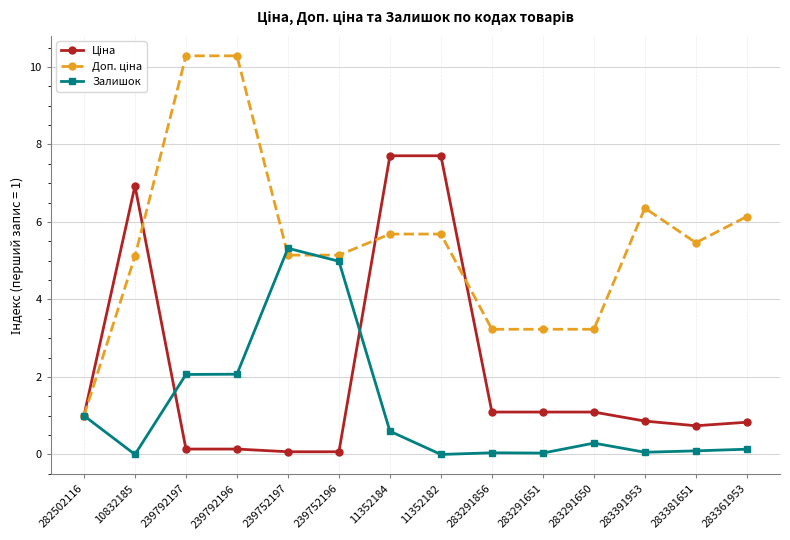

What is the label of the 6th point from the left?

239752196